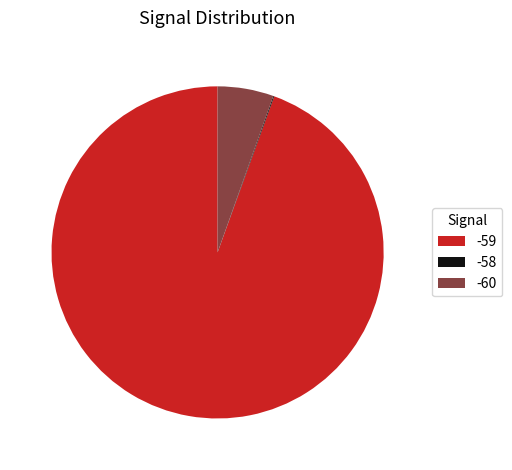

Which slice is the largest?

-59